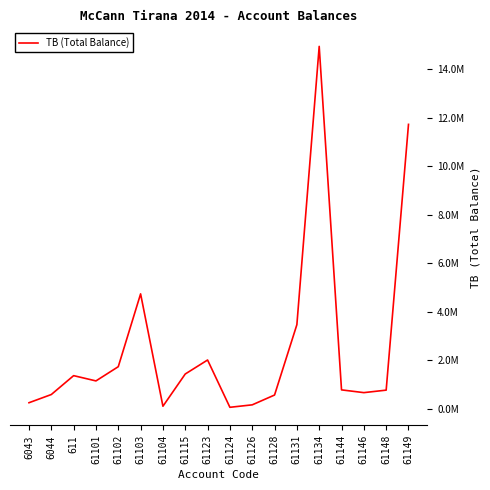

Does the chart display data point markers on the line(s)?

No